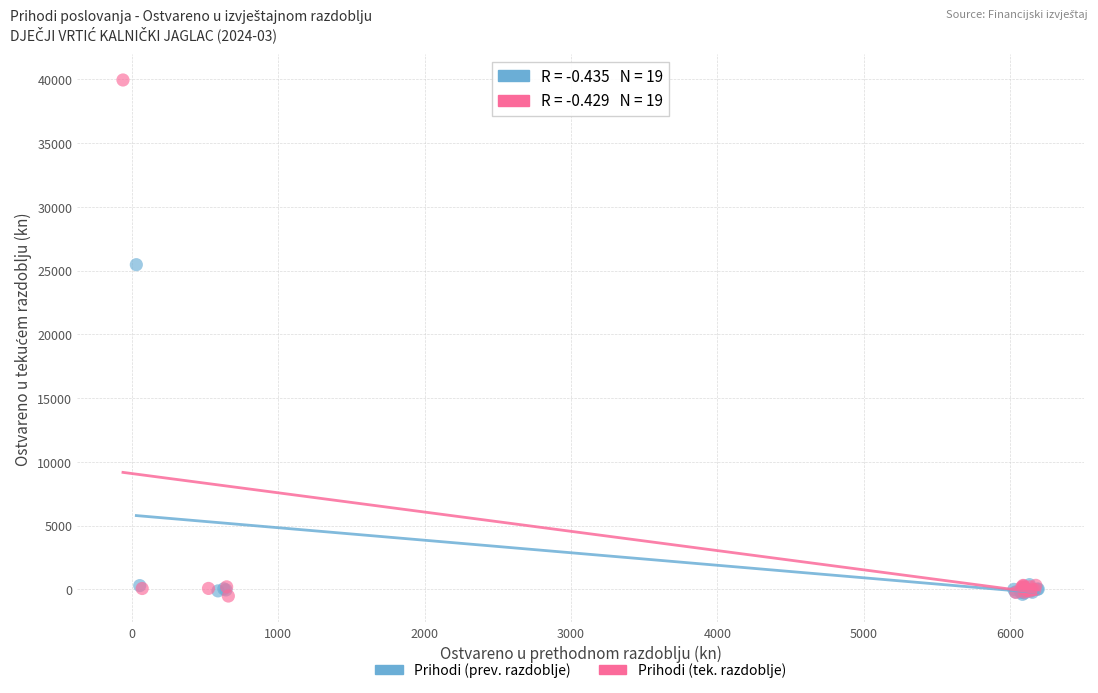

Which series contains the highest Y value?

Prihodi (tek. razdoblje)